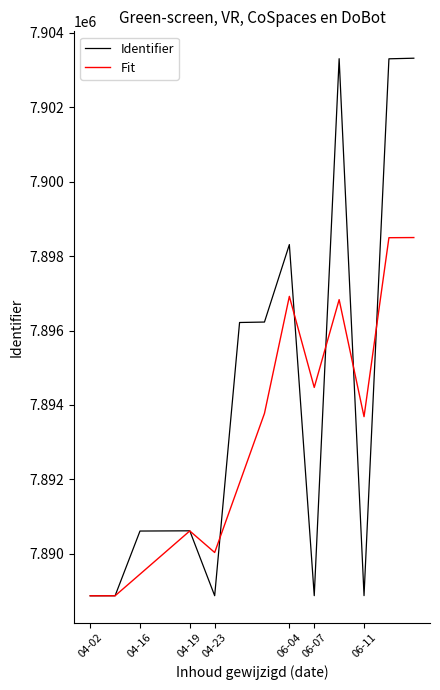

Which series has the widest spread of values?

Identifier